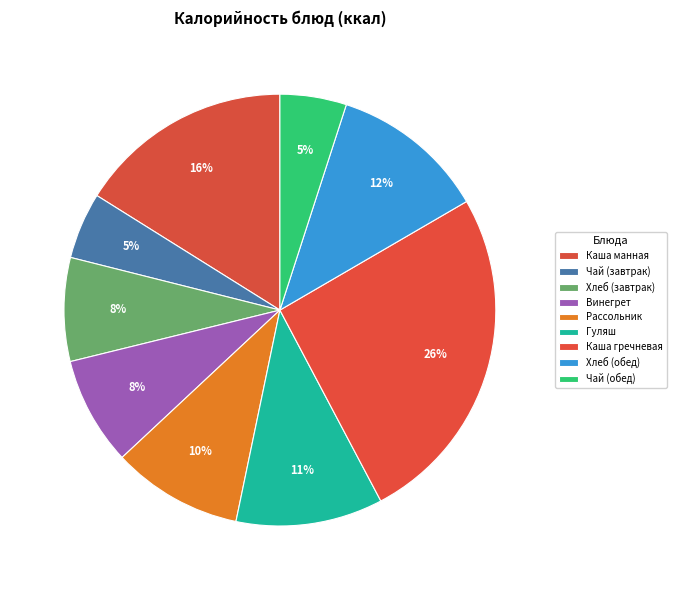

How many slices are in this pie chart?

9